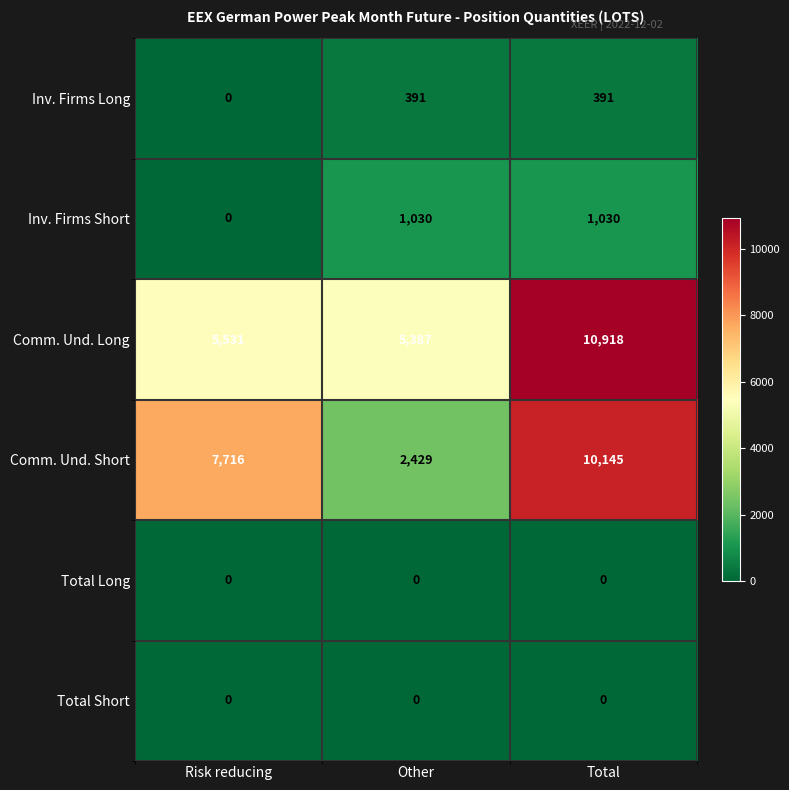

Which category has the highest value in the Comm. Und. Long series?

Total